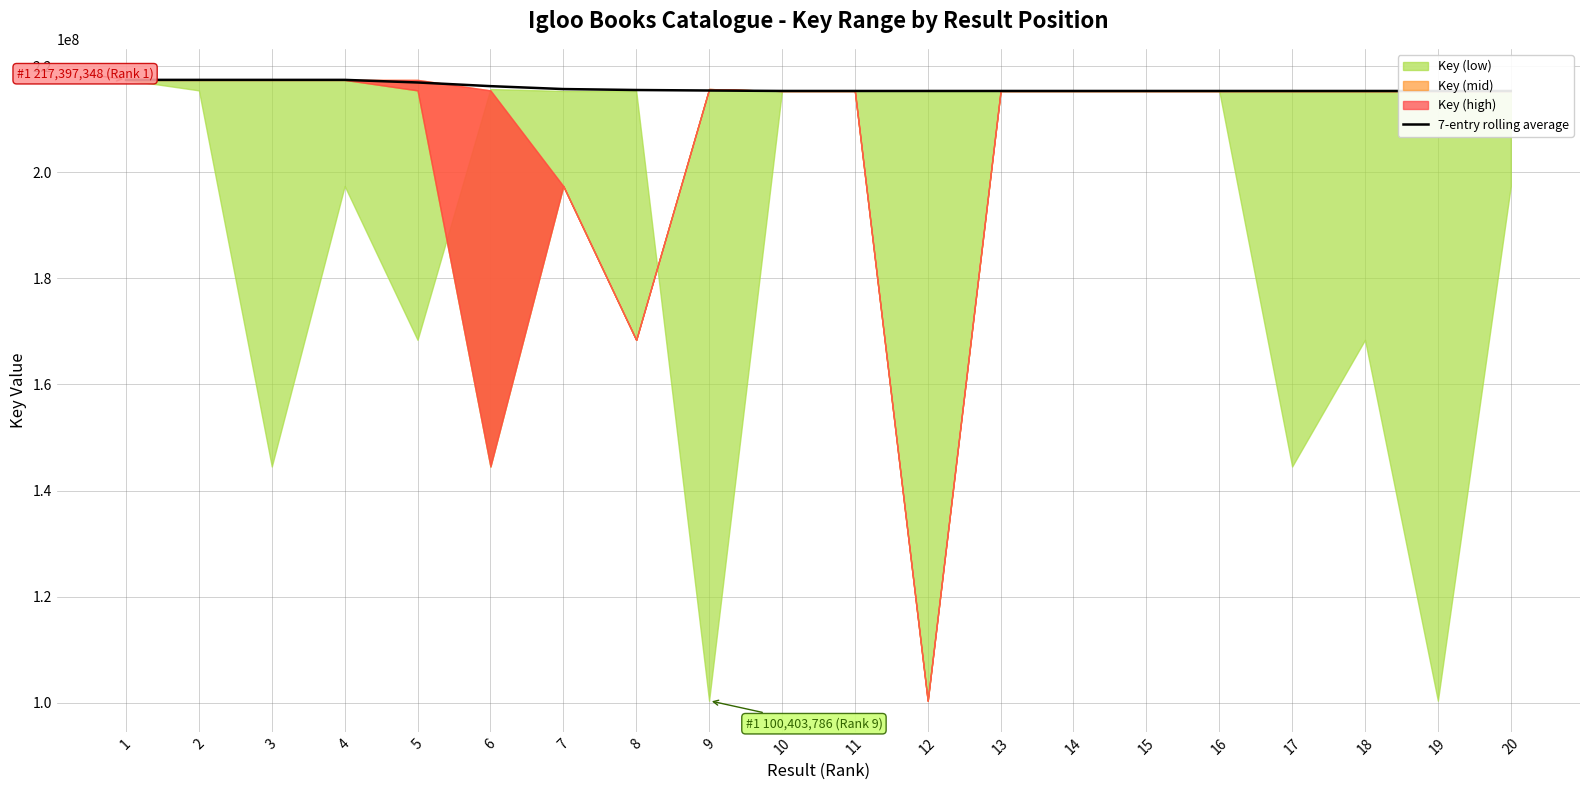

Which category has the highest value across all series?

1